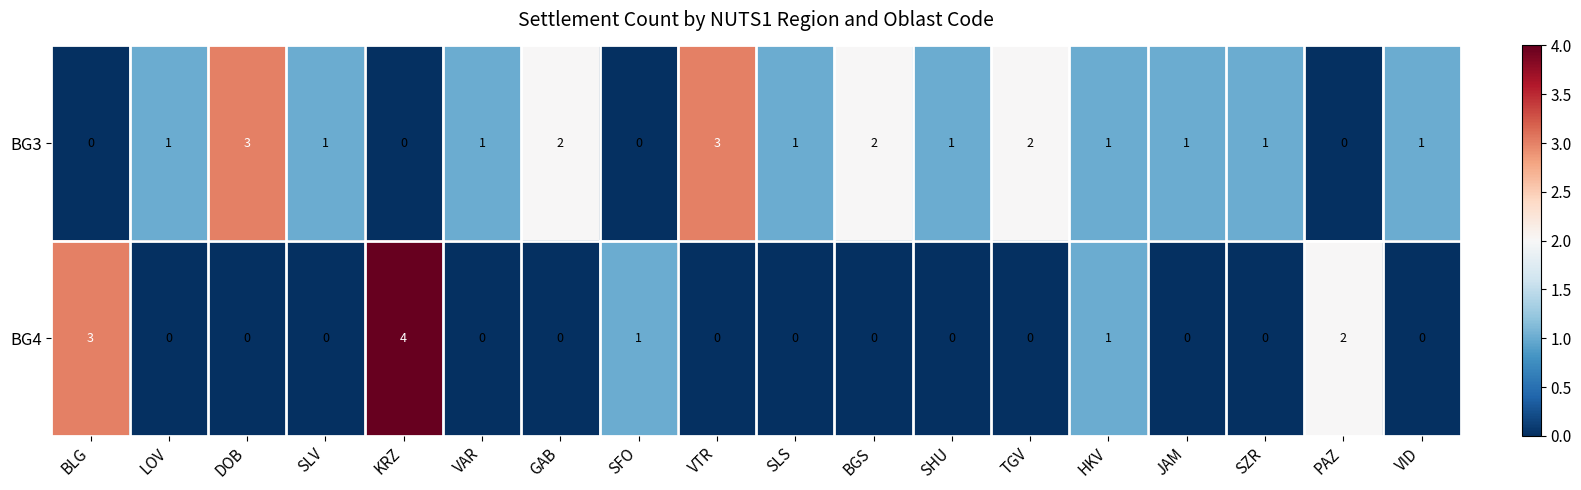

Count the BG4 values in the range 0 to 1.

15